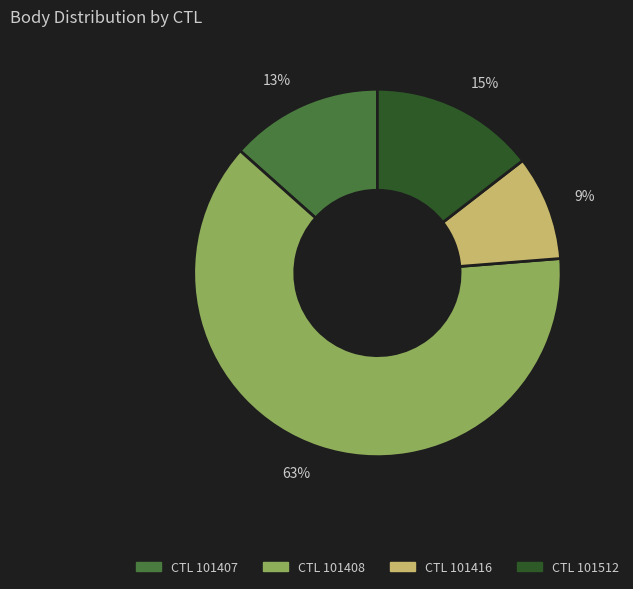

Which slice is the largest?

63%